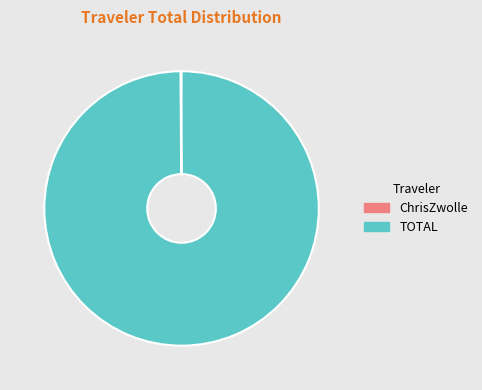

Which category accounts for the majority?

TOTAL